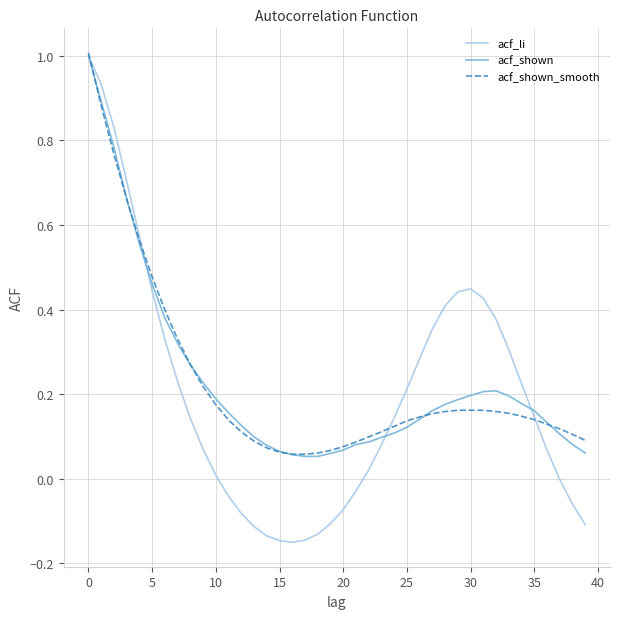

What is the highest value of the acf_li series?

1.0